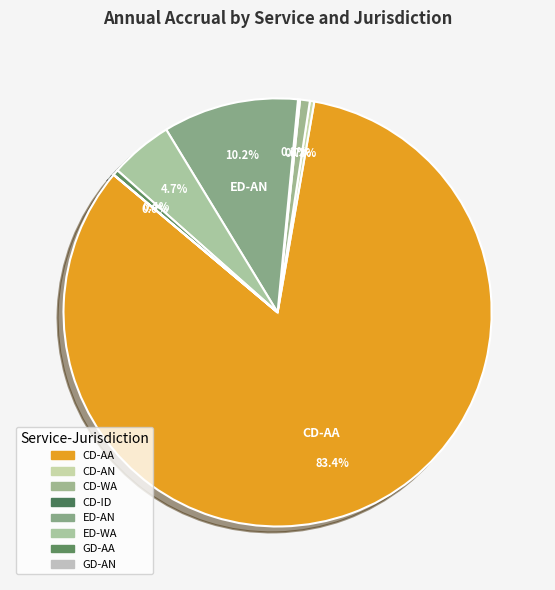

To the nearest percent, what percentage of the pie is CD-AA?

83%